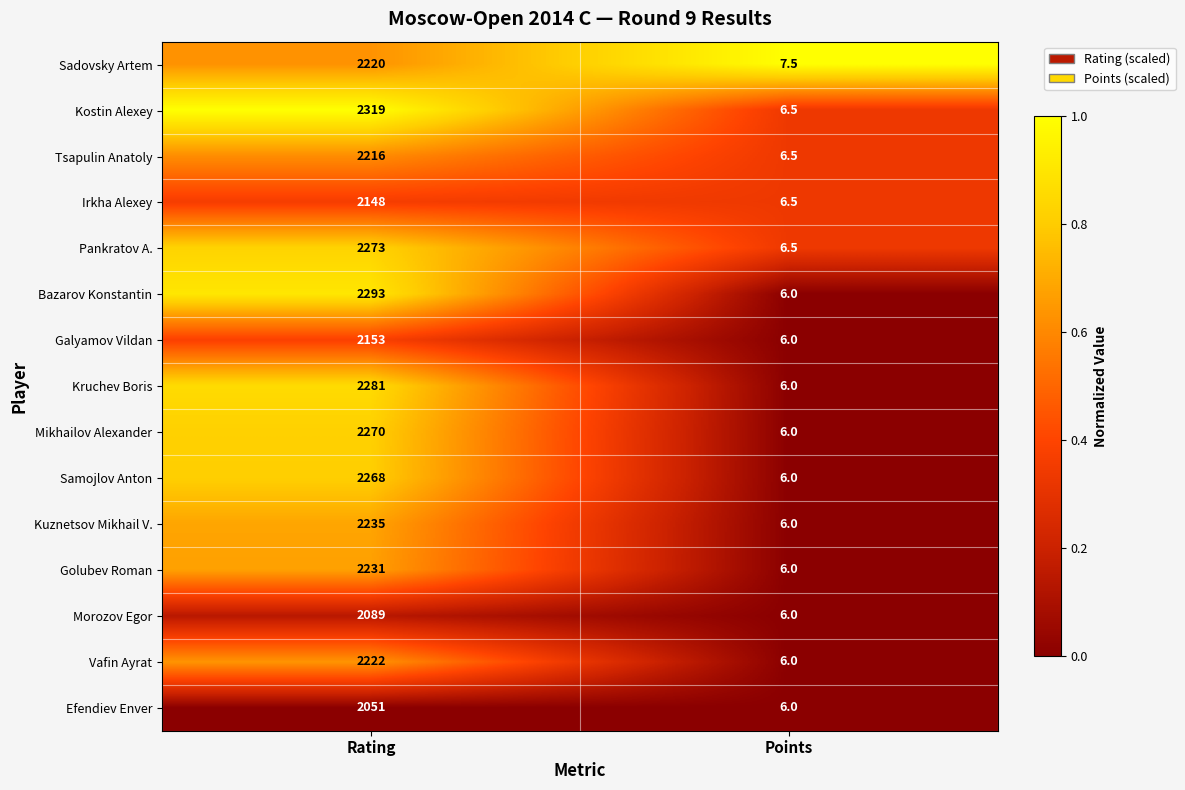

What is the maximum value shown in the chart?

2319.0